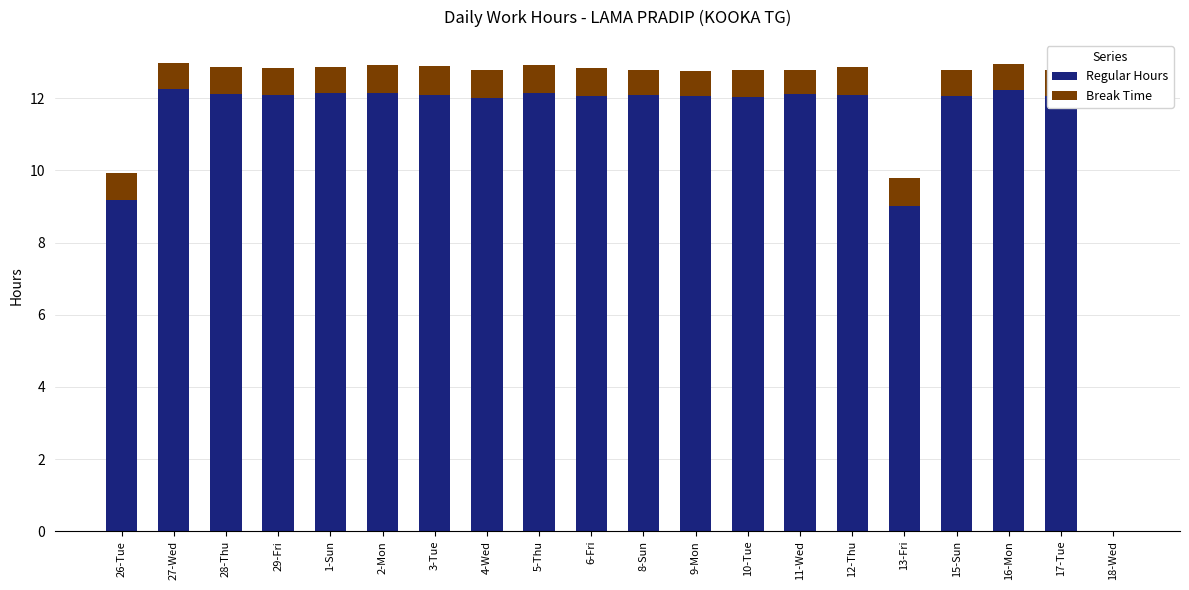

How many series are shown in this chart?

2